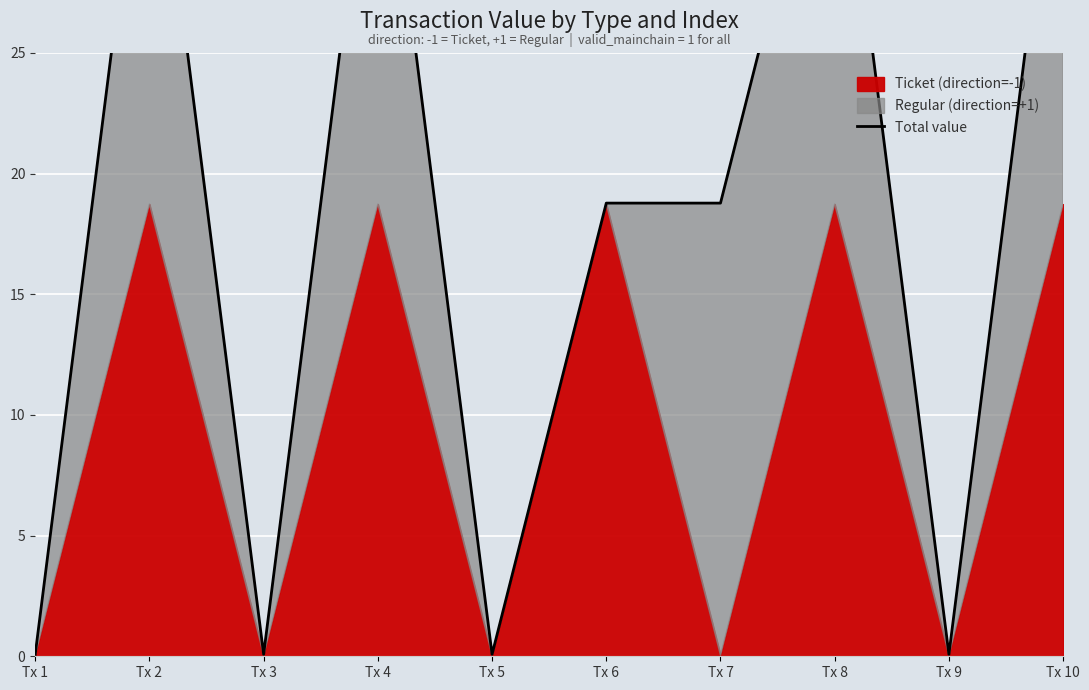

What is the sum of the values at Tx 9 and Tx 4?

37.6